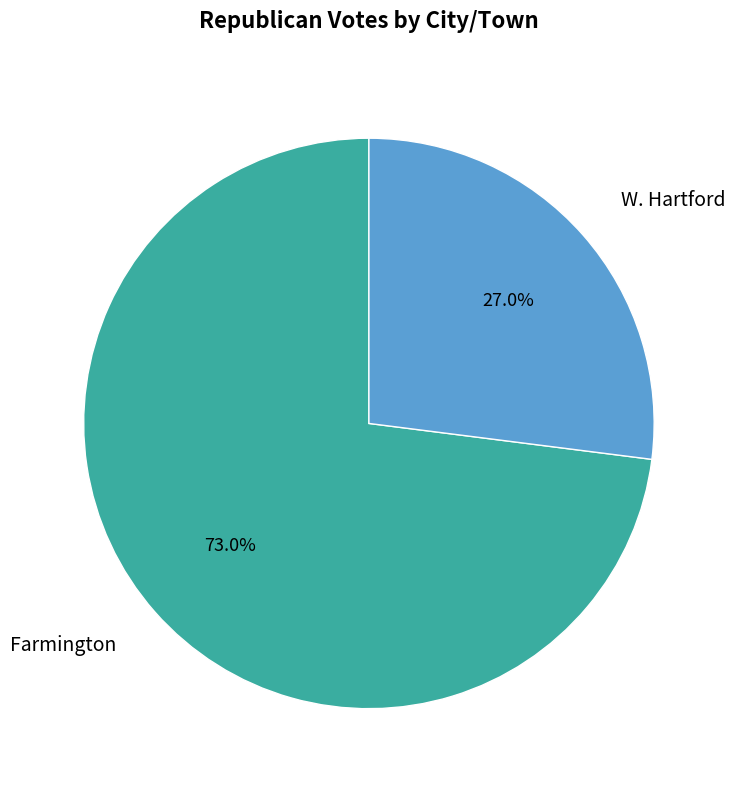

Which category has the smallest portion of the pie?

W. Hartford